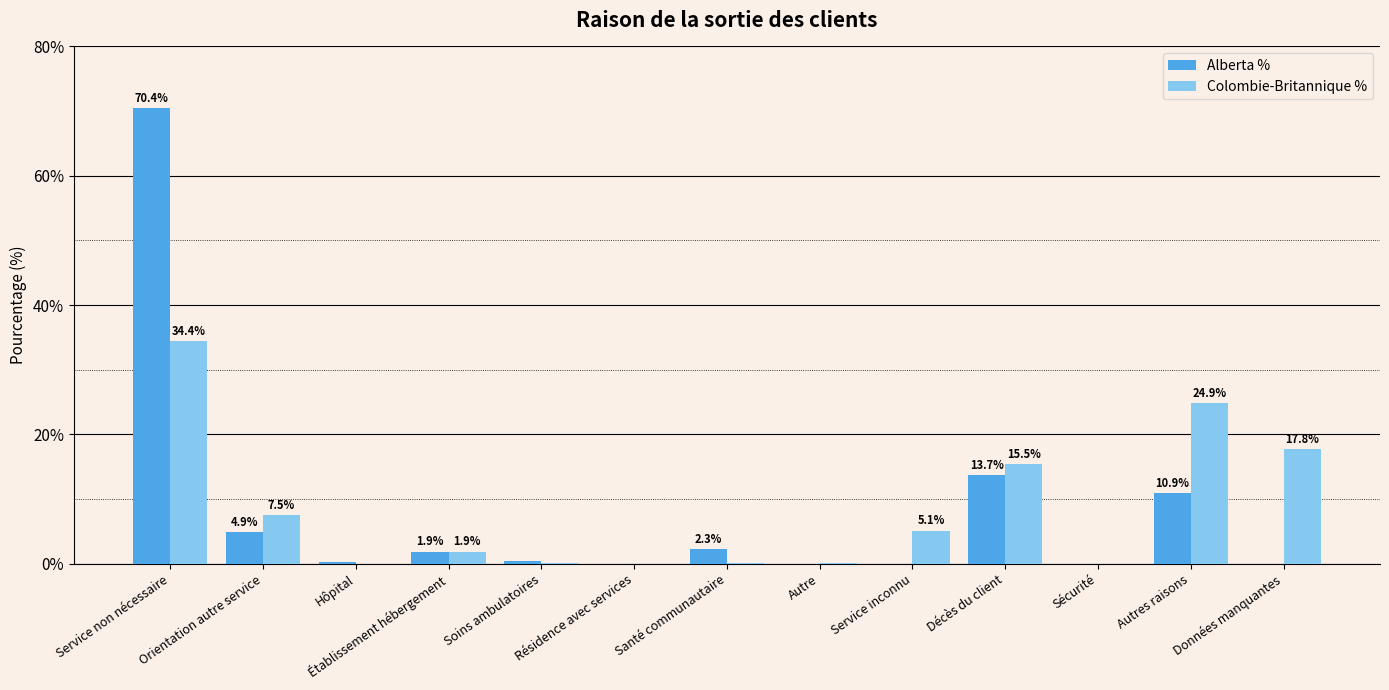

What is the sum of all Alberta % values?

104.9